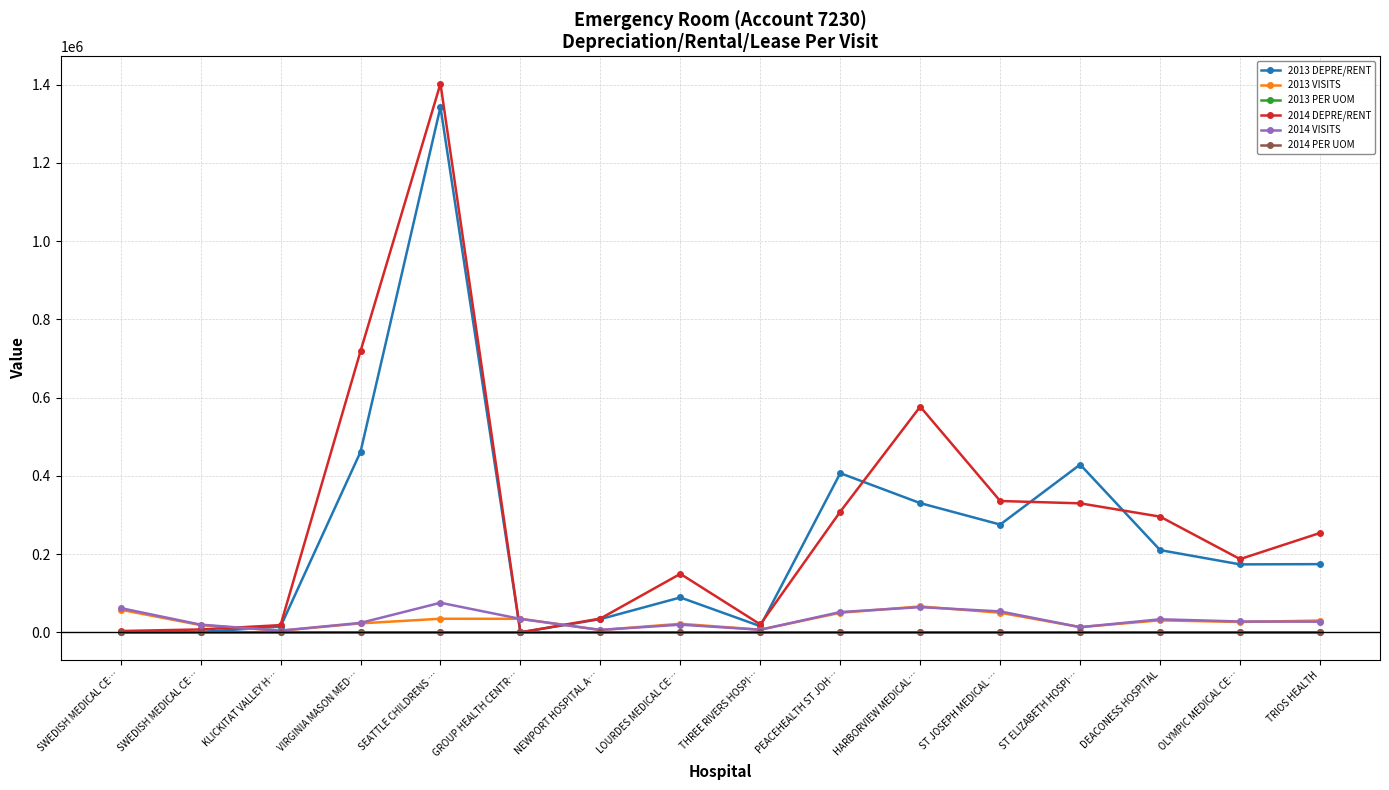

At which label does 2013 DEPRE/RENT first exceed 174442?

VIRGINIA MASON MED…